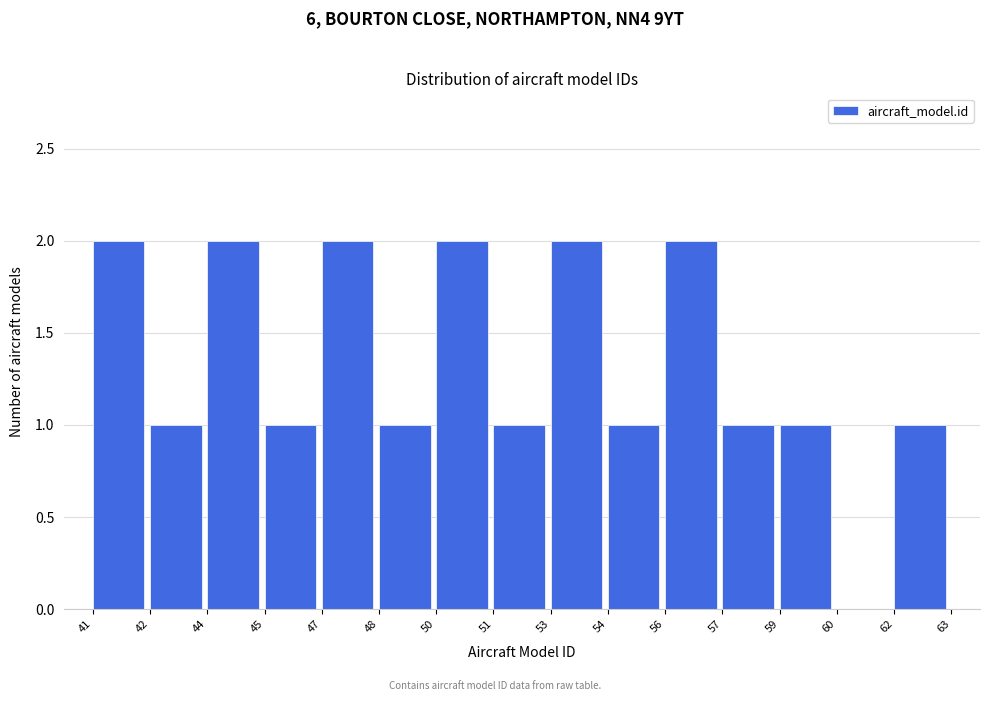

Reading left to right, what are all the values shown in this chart?

41=2	42=1	44=2	45=1	47=2	48=1	50=2	51=1	53=2	54=1	56=2	57=1	59=1	60=0	62=1